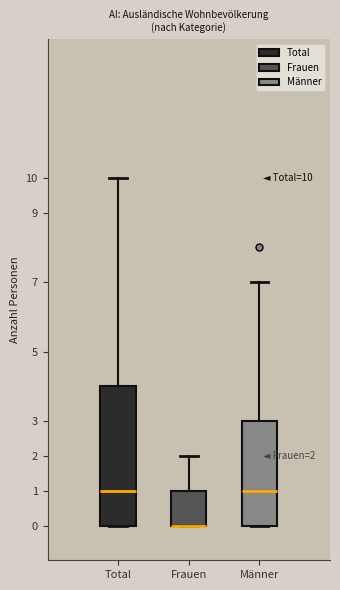

Comparing the boxes themselves (not the whiskers), which one is the tallest?

Total